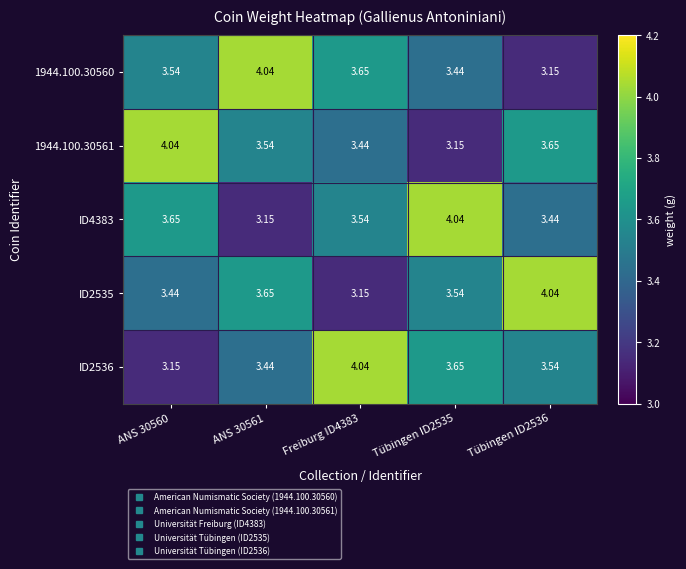

Is the value of ID2535 at Freiburg ID4383 greater than the value of 1944.100.30561 at Tübingen ID2536?

No